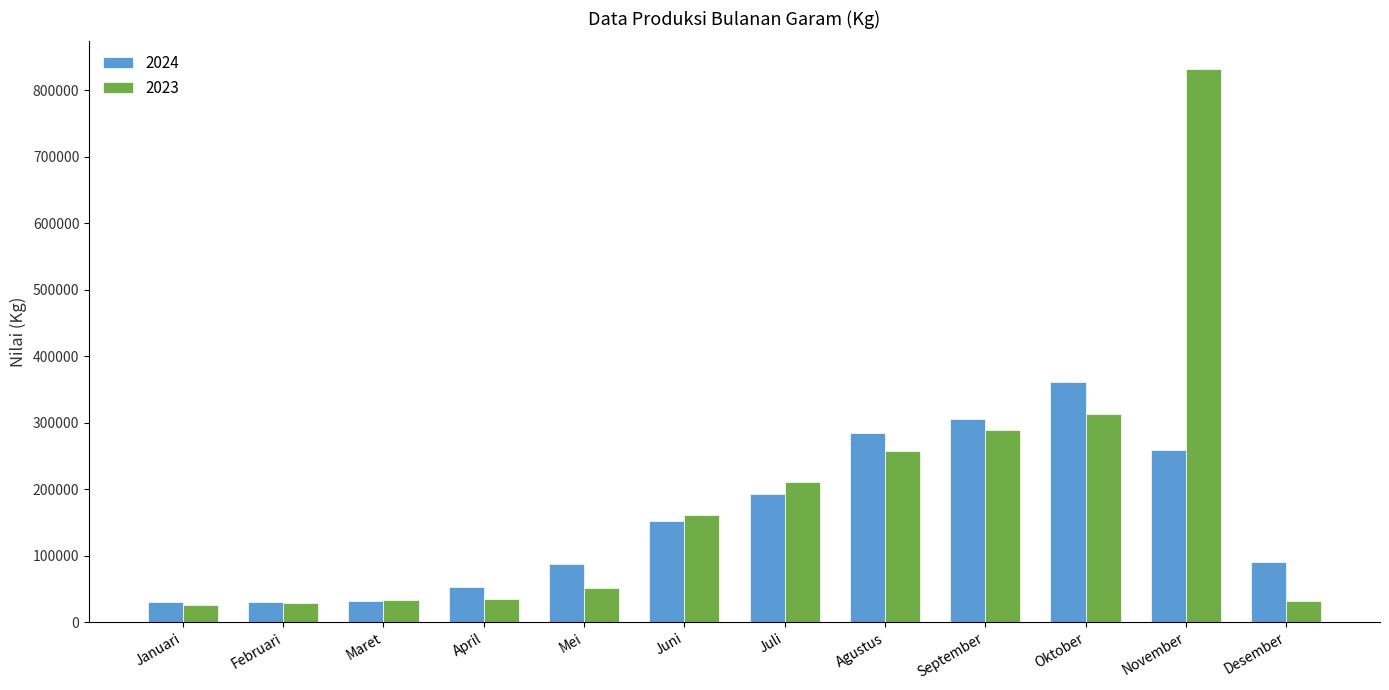

What position from the left is Februari?

2